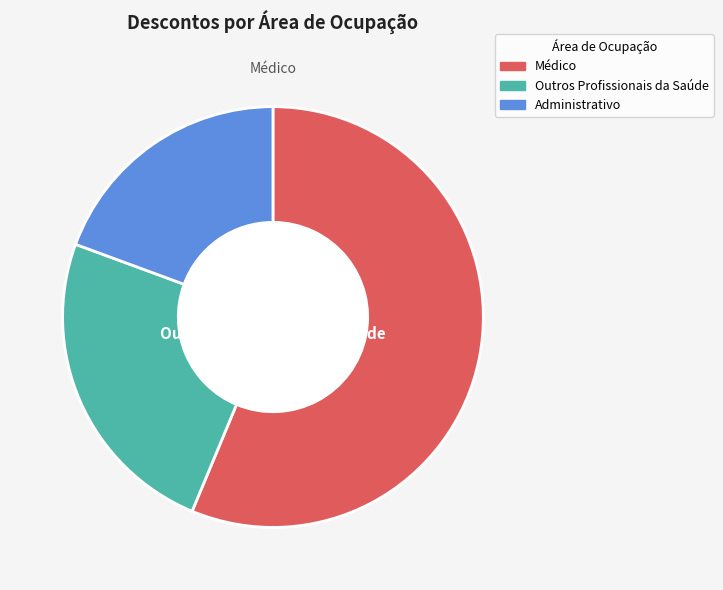

Is there a majority slice in this chart?

Yes